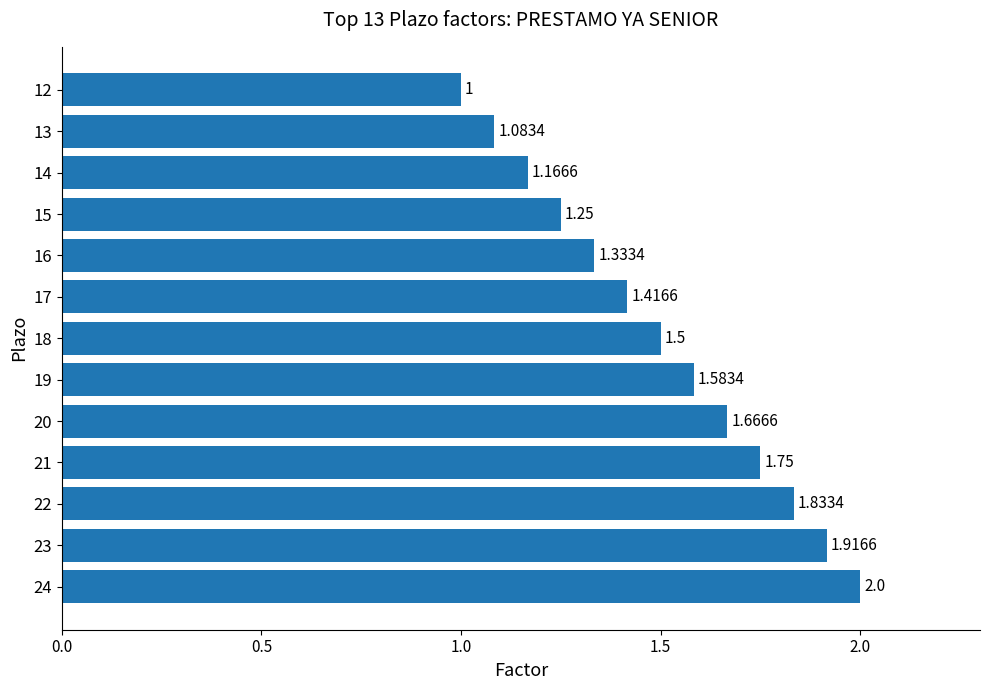

What is the sum of the values at 15 and 21?

3.0